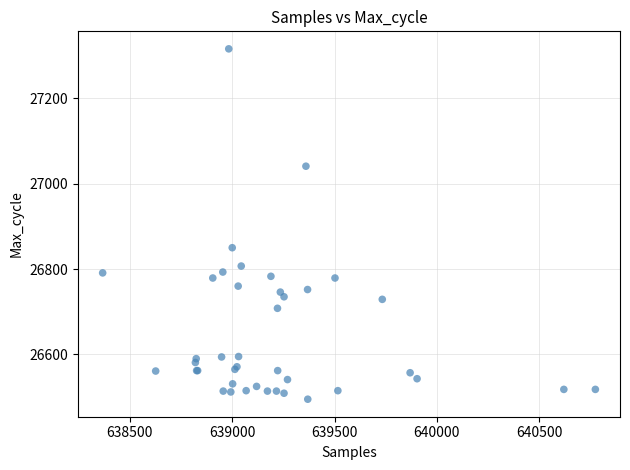

What Y value in the scatter plot is closest to 26905?

26850